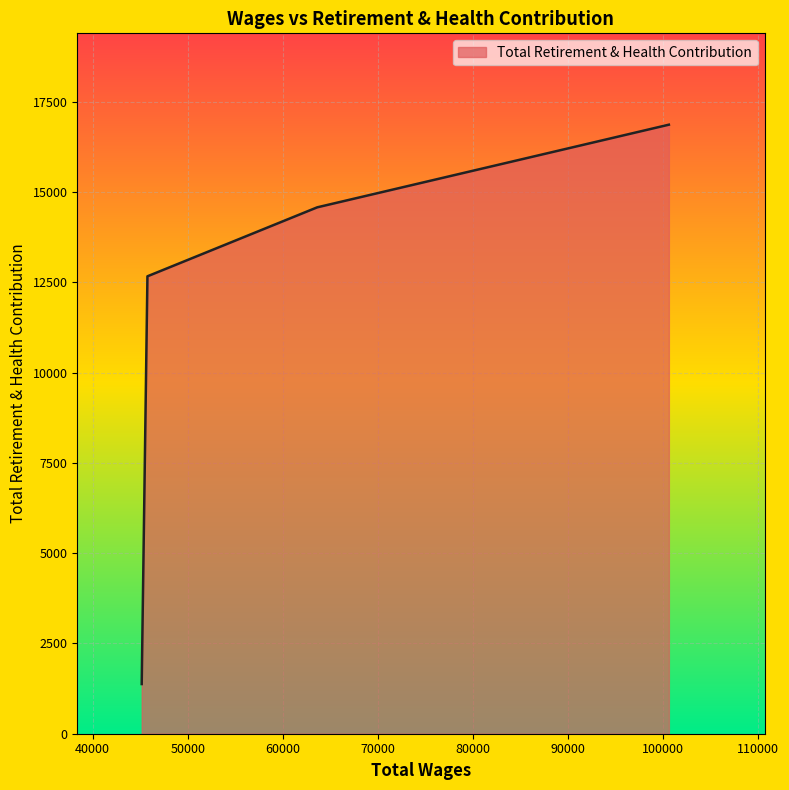

What is the minimum value shown in the chart?

1376